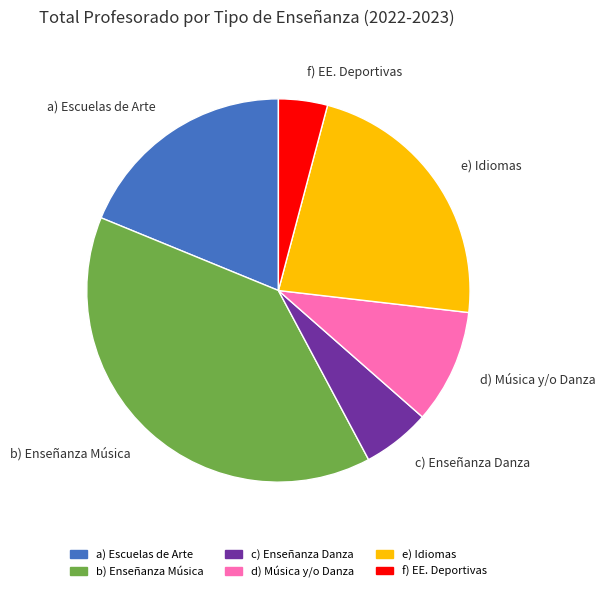

Is the sum of a) Escuelas de Arte and e) Idiomas greater than half?

No